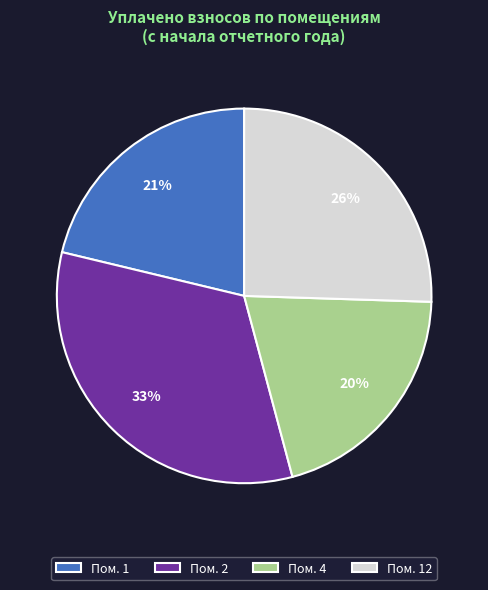

How many segments does this pie chart have?

4